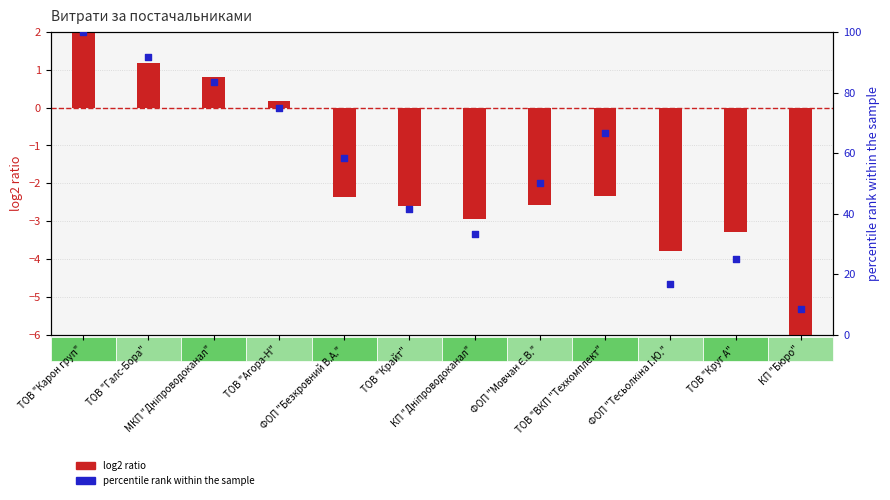

At which category is the sum across all series the highest?

ТОВ "Карон груп"